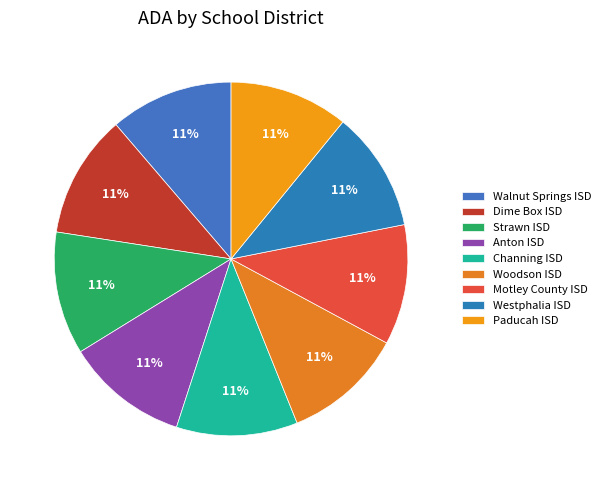

To the nearest percent, what percentage of the pie is Channing ISD?

11%